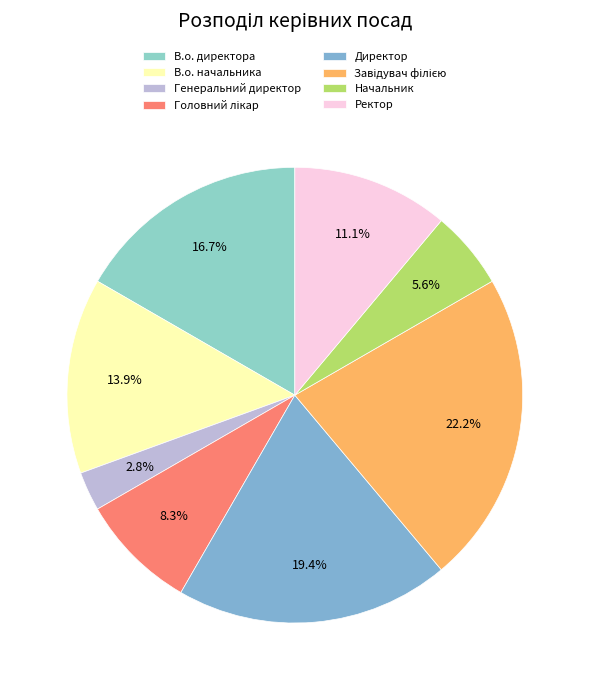

What percentage is the Начальник slice, to the nearest percent?

6%